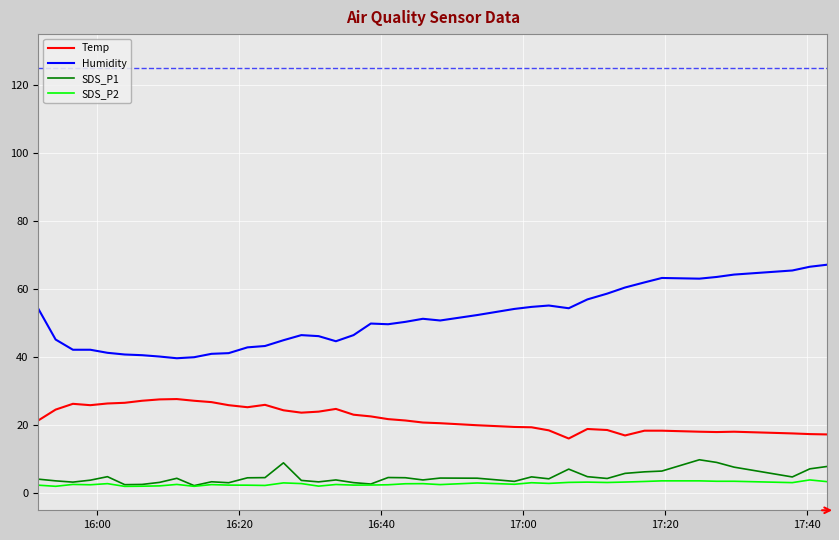

True or false: SDS_P1 and Humidity cross at least once.

False